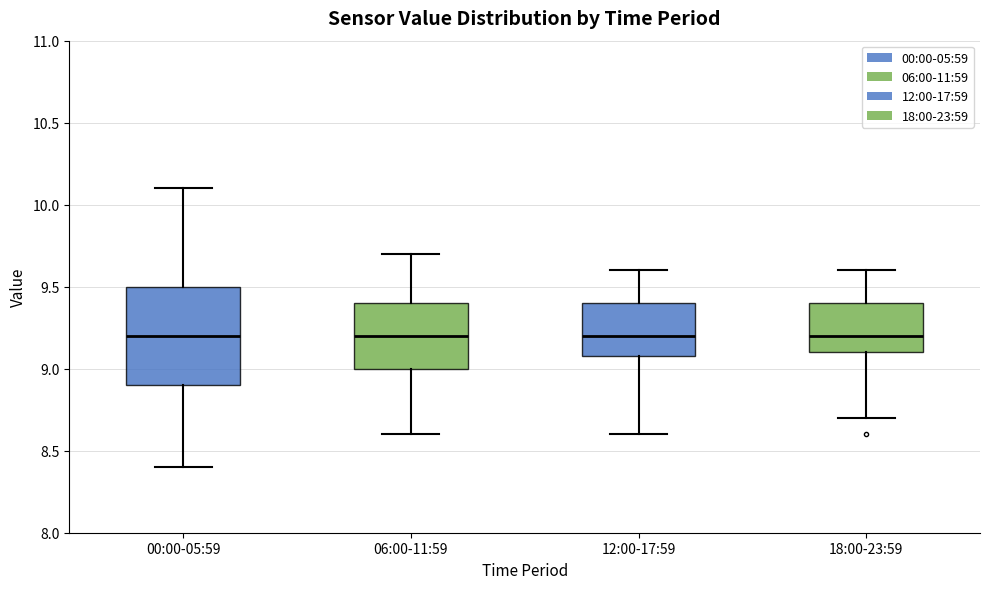

Comparing the boxes themselves (not the whiskers), which one is the tallest?

00:00-05:59